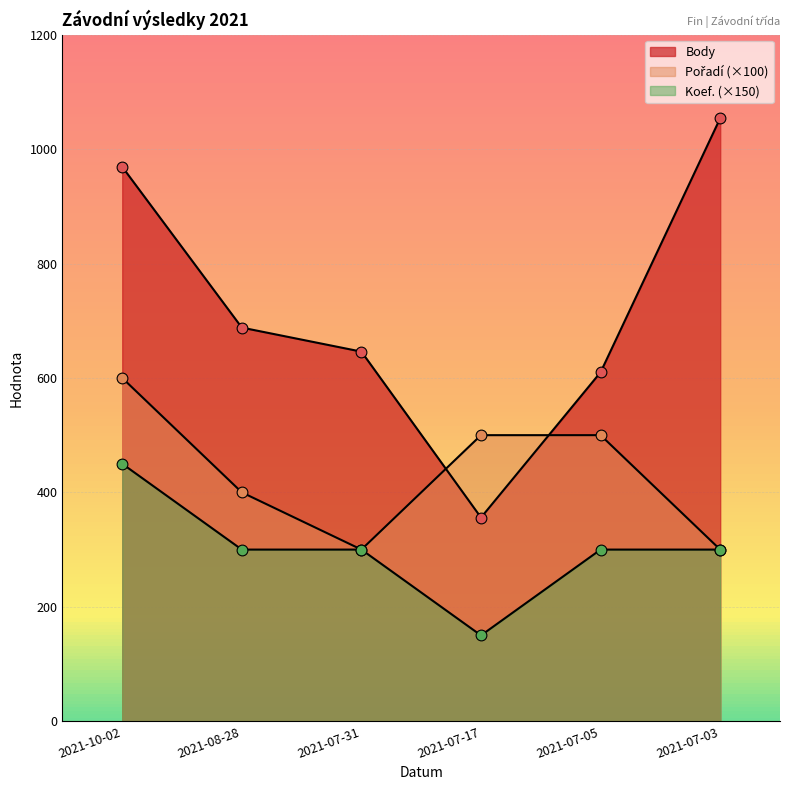

At which category is the sum across all series the highest?

2021-10-02